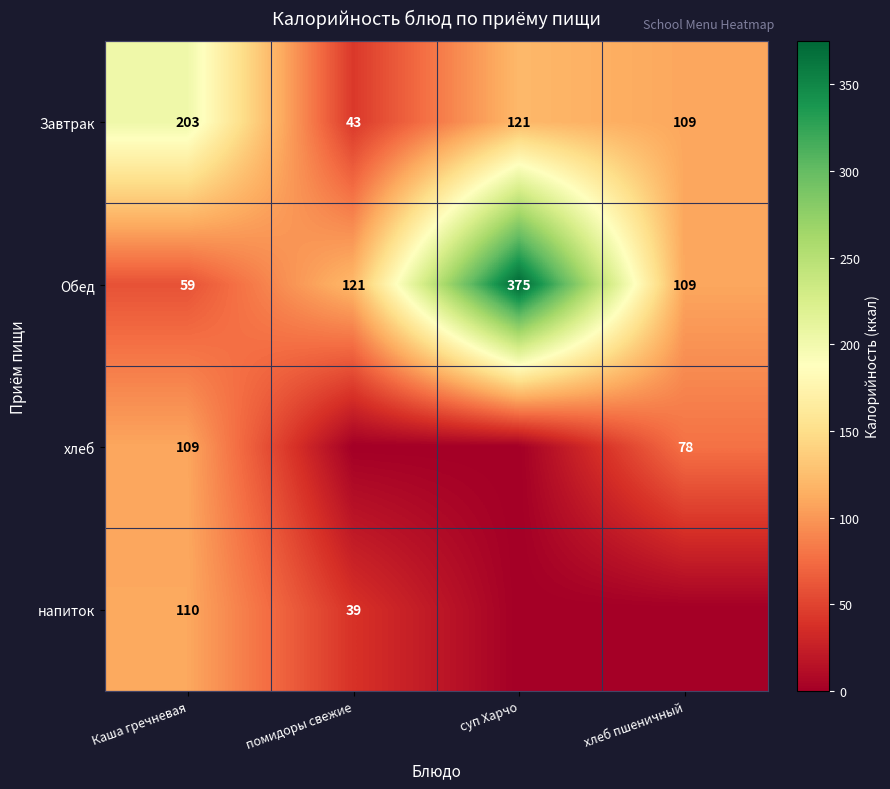

What is the sum of the Обед values at помидоры свежие and хлеб пшеничный?

230